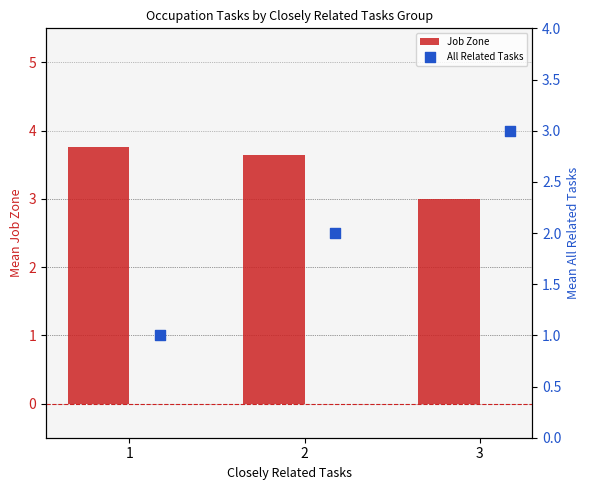

The value of Job Zone at 3 is 4.3. True or false?

False